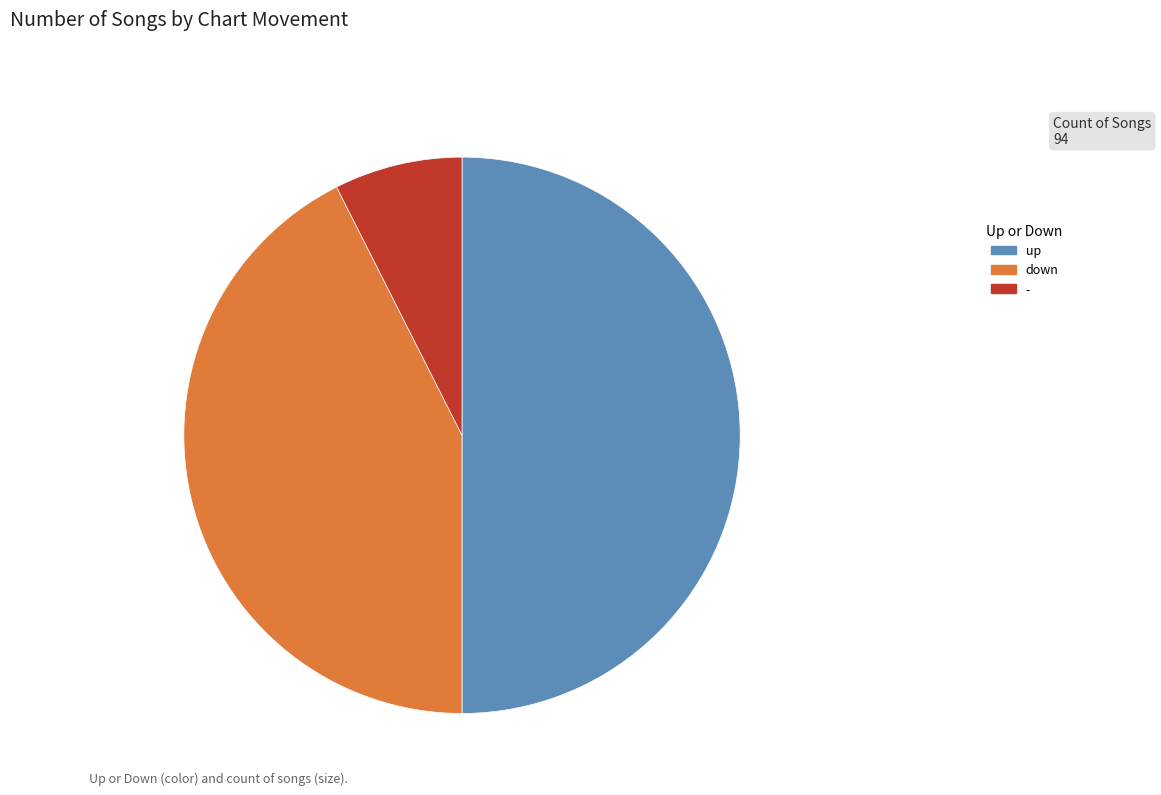

Count the number of slices in the pie.

3